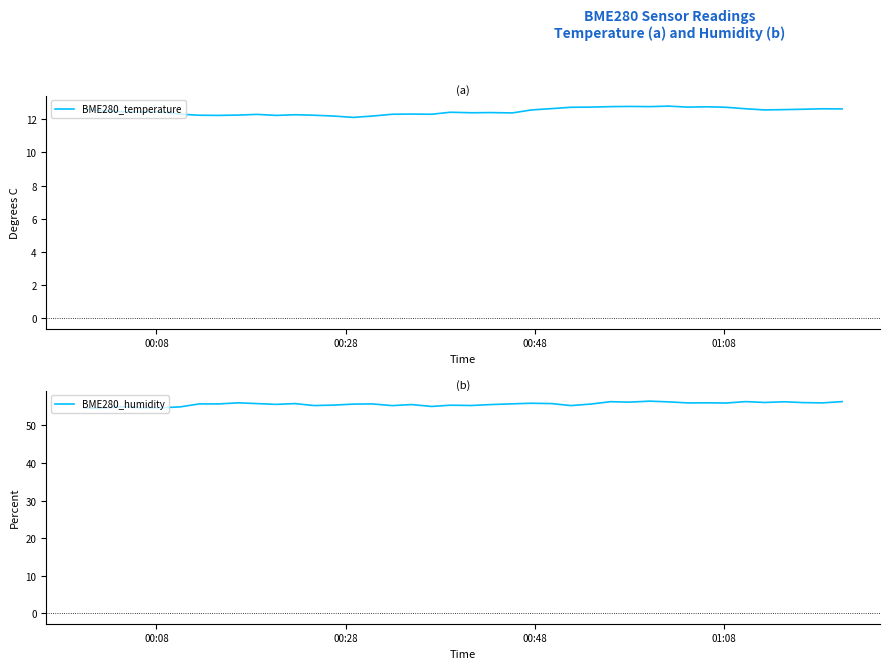

What is the lowest value of the BME280_humidity series?

54.6